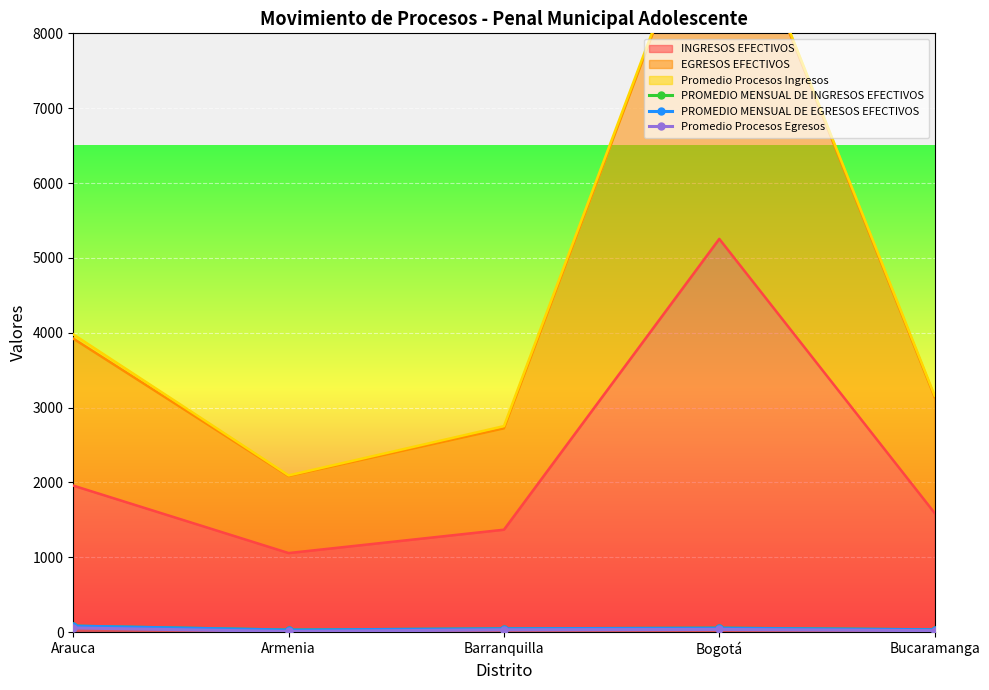

Between which two adjacent categories do PROMEDIO MENSUAL DE INGRESOS EFECTIVOS and PROMEDIO MENSUAL DE EGRESOS EFECTIVOS first intersect?

Arauca and Armenia